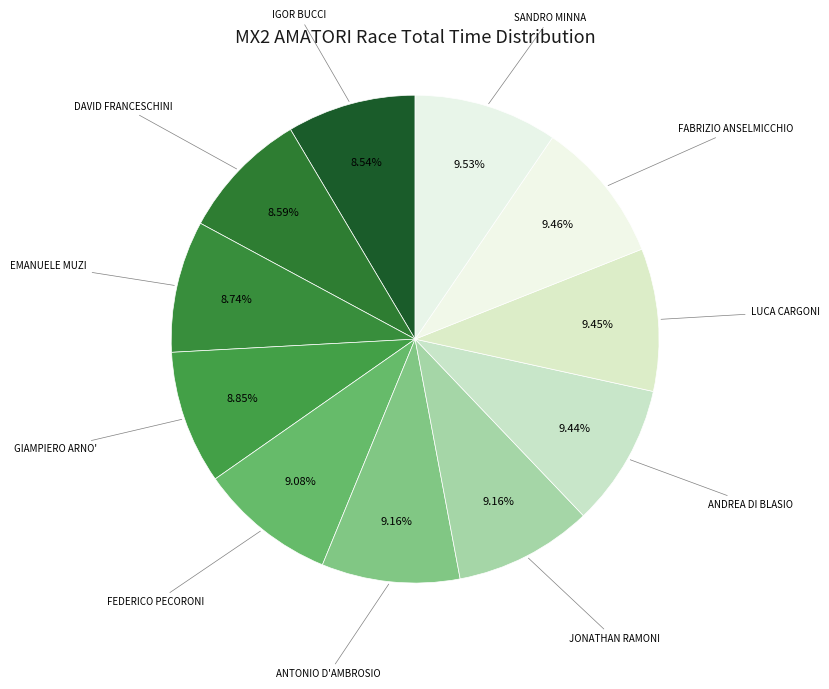

Count the number of slices in the pie.

11